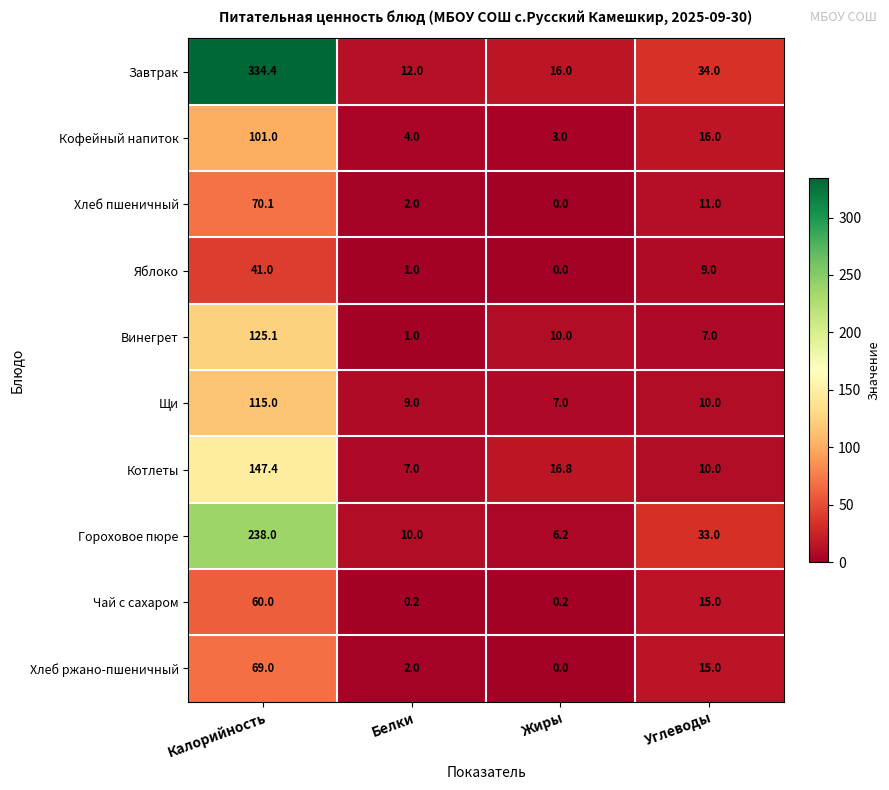

What is the maximum value shown in the chart?

334.4